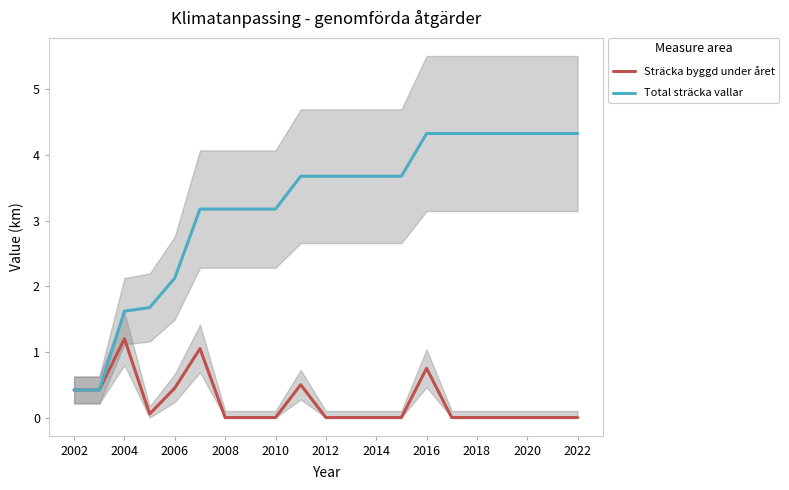

How many values in the Sträcka byggd under året series exceed 0?

8